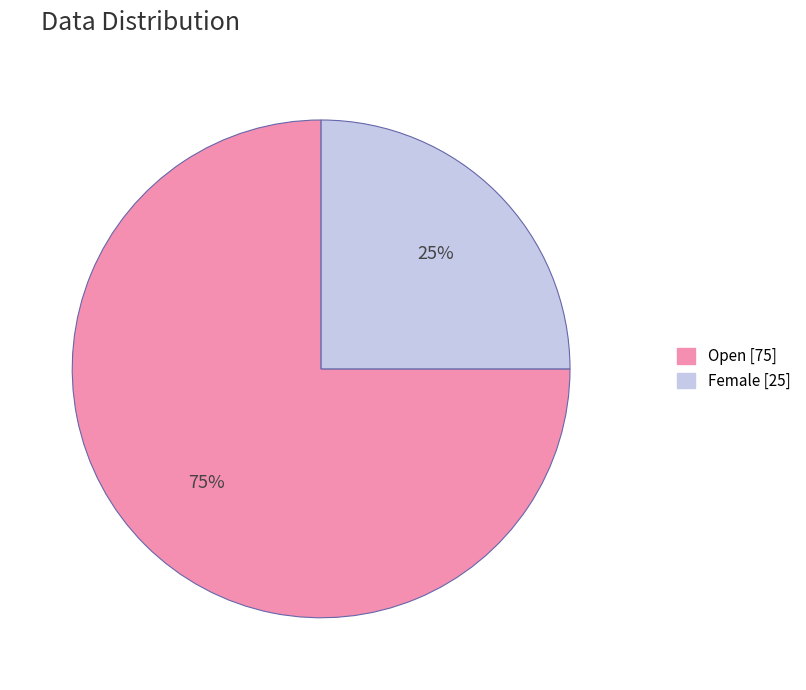

How many slices are in this pie chart?

2